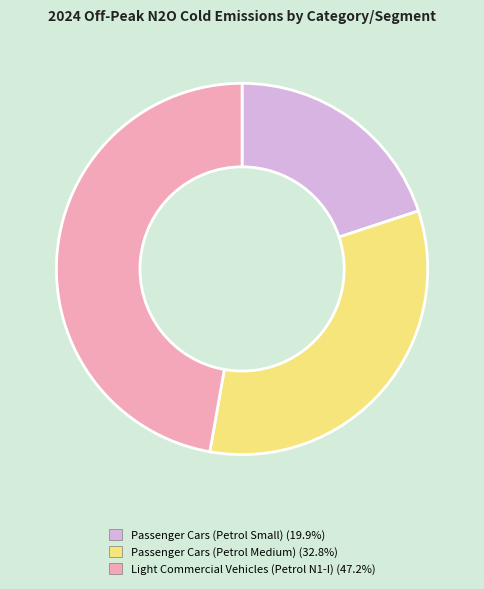

Does Passenger Cars (Petrol Medium) represent more than half of the total?

No